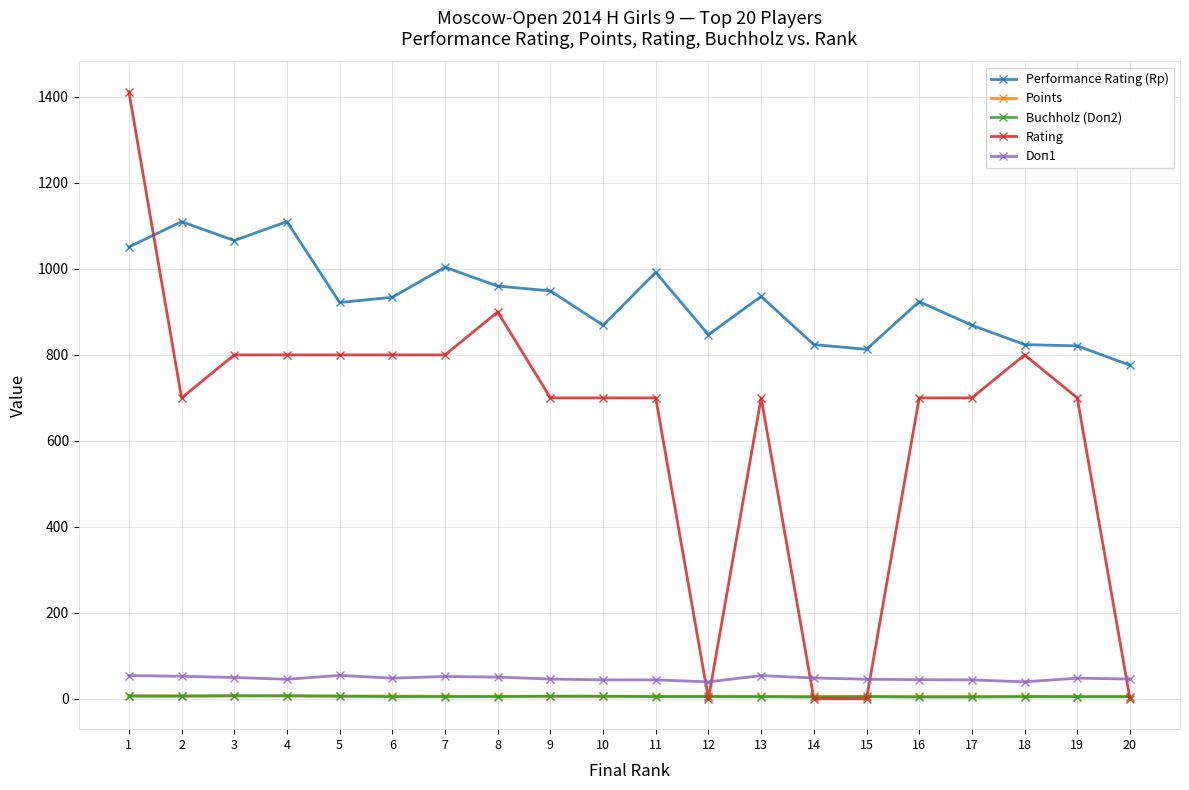

At which category does Rating reach its first local valley?

2